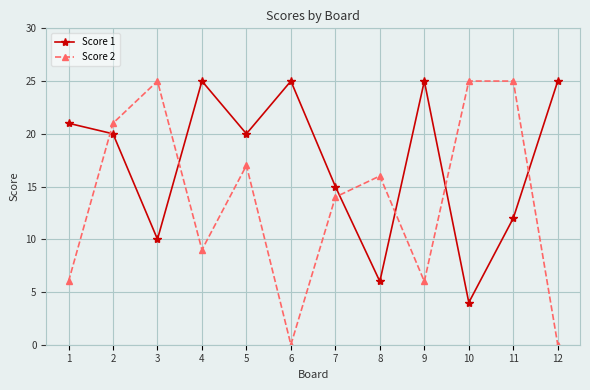

The value of Score 1 at 6 is 14. True or false?

False